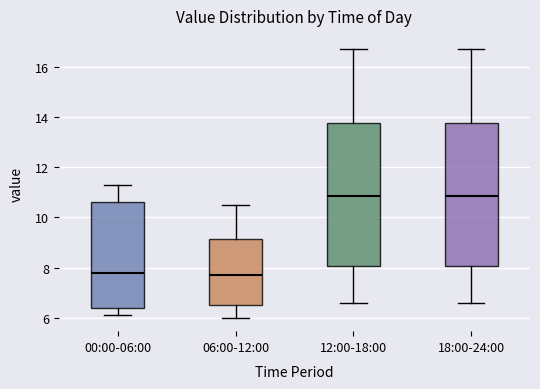

Where does the median line of the box for 12:00-18:00 sit on the y-axis? The values are not printed on the chart, so give them approximately, as read against the axis.

10.8